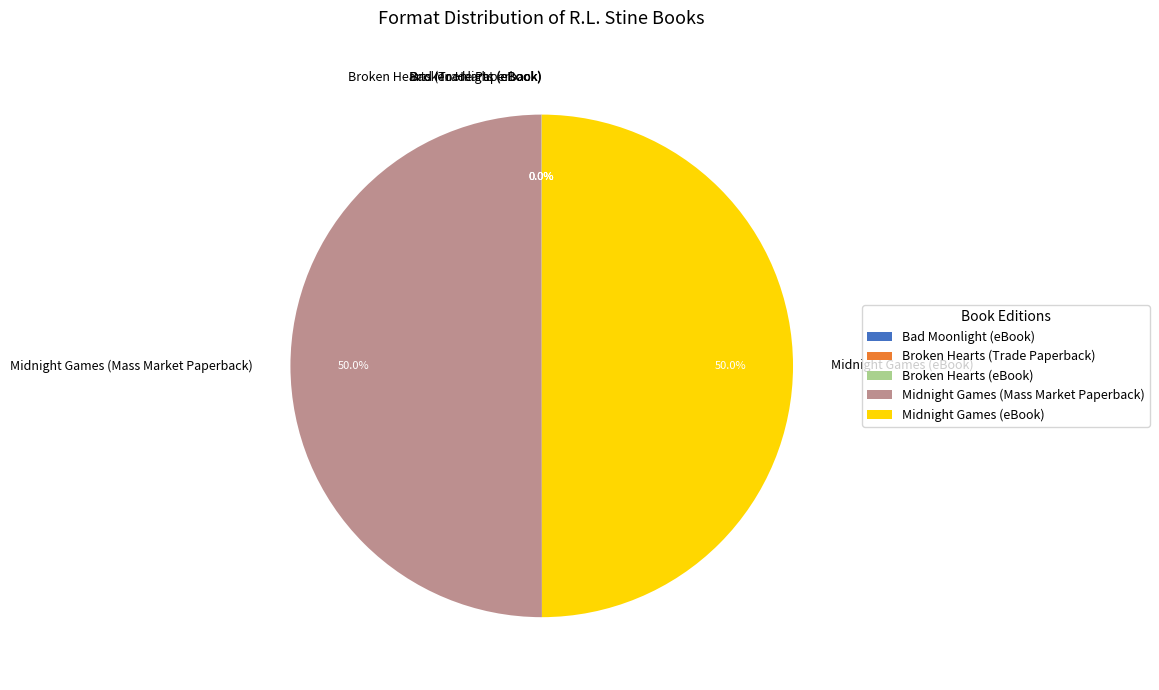

To the nearest percent, what percentage of the pie is Midnight Games (eBook)?

50%